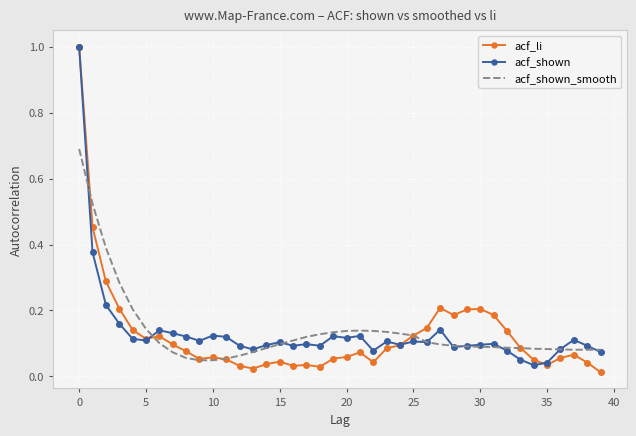

Which series ends up on top after the final intersection of acf_li and acf_shown?

acf_shown